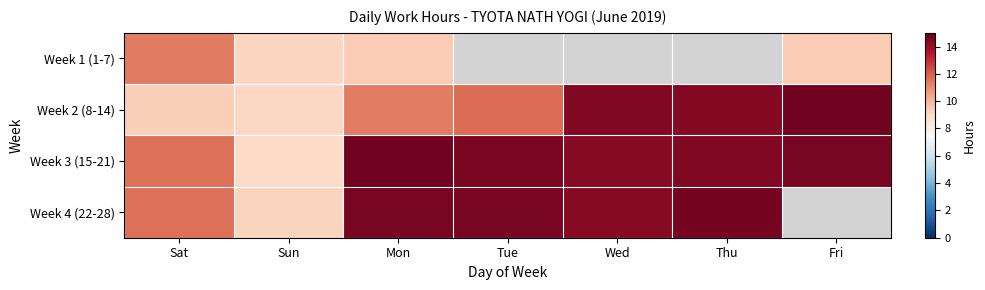

Which category has the highest value in the Week 1 (1-7) series?

Sat